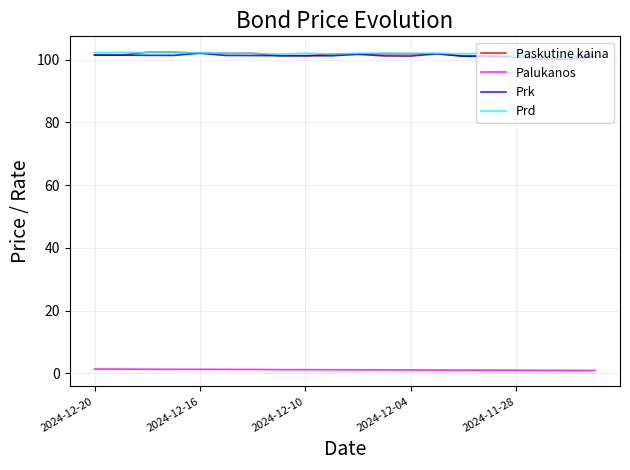

True or false: Palukanos and Prk intersect in this chart.

False